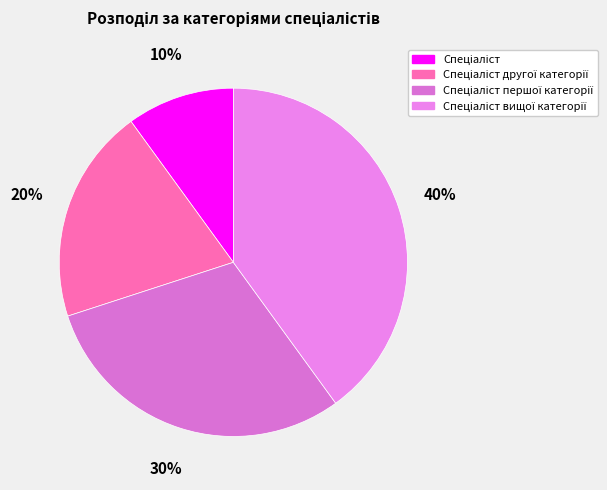

What percentage do Спеціаліст вищої категорії and Спеціаліст другої категорії together represent?

60.0%